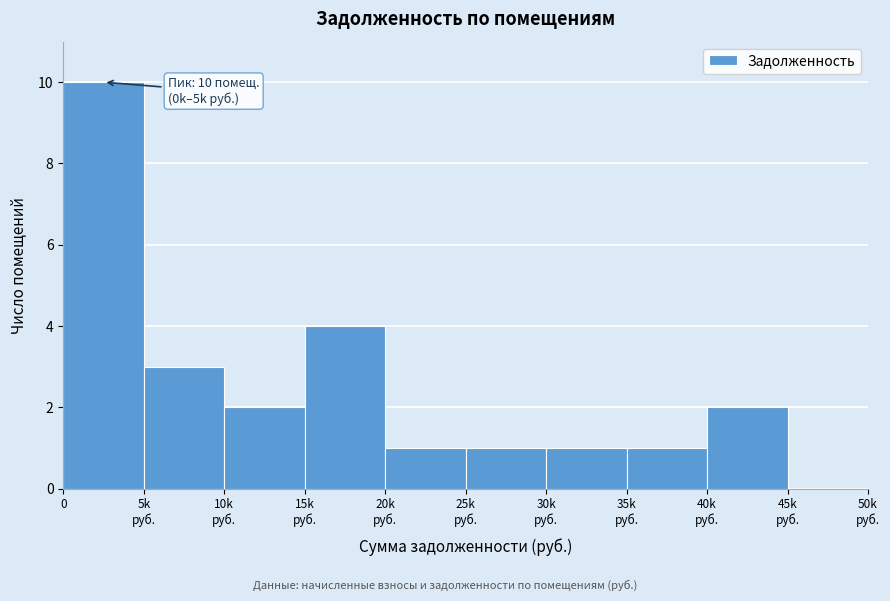

What is the greatest value displayed?

10